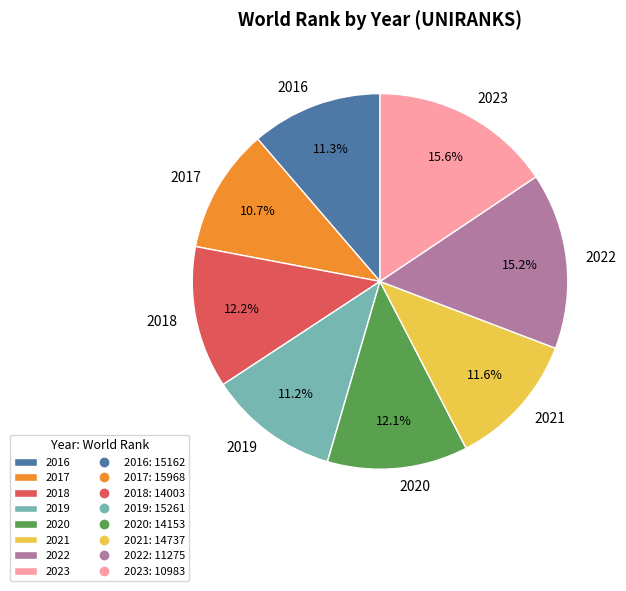

Which has a higher value, 2018 or 2021?

2018